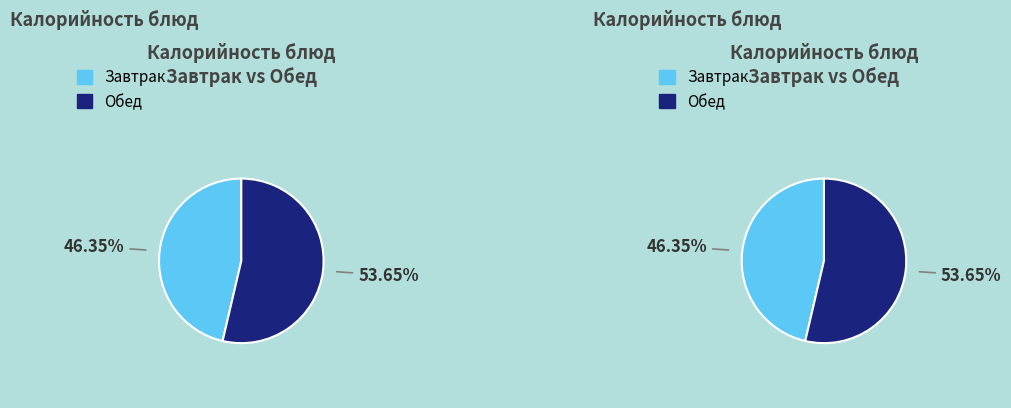

Does 4 represent more than half of the total?

No